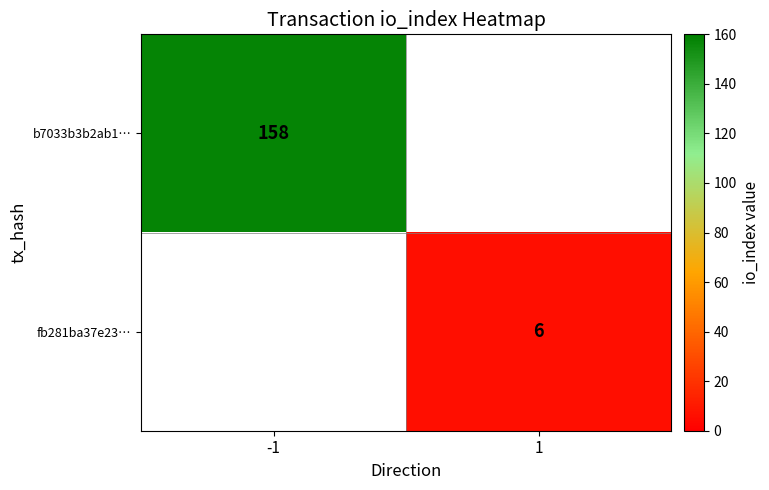

How many distinct data groups are displayed?

2